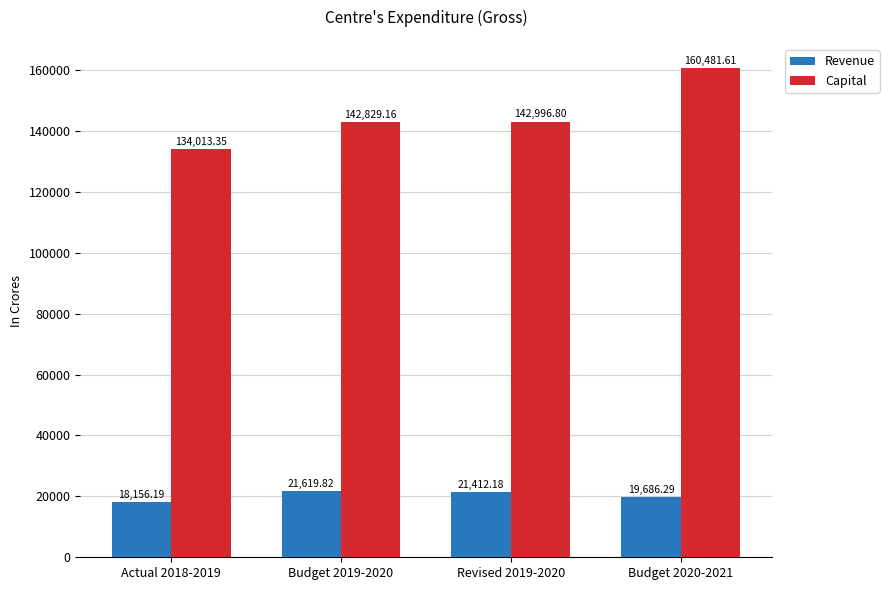

List the series in order of their overall mean, lowest first.

Revenue, Capital